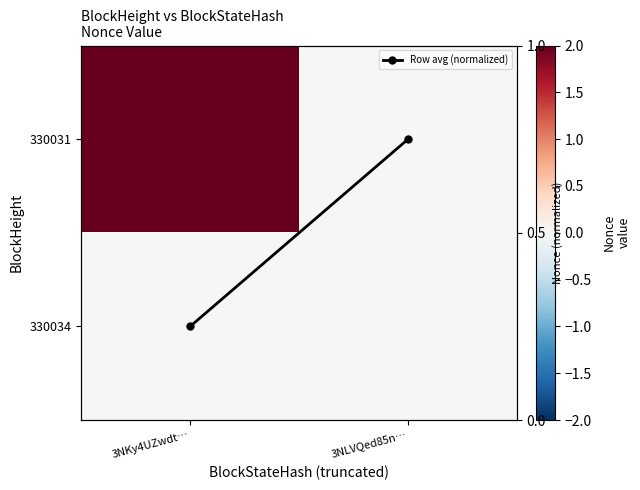

How many data points does each series have?

2